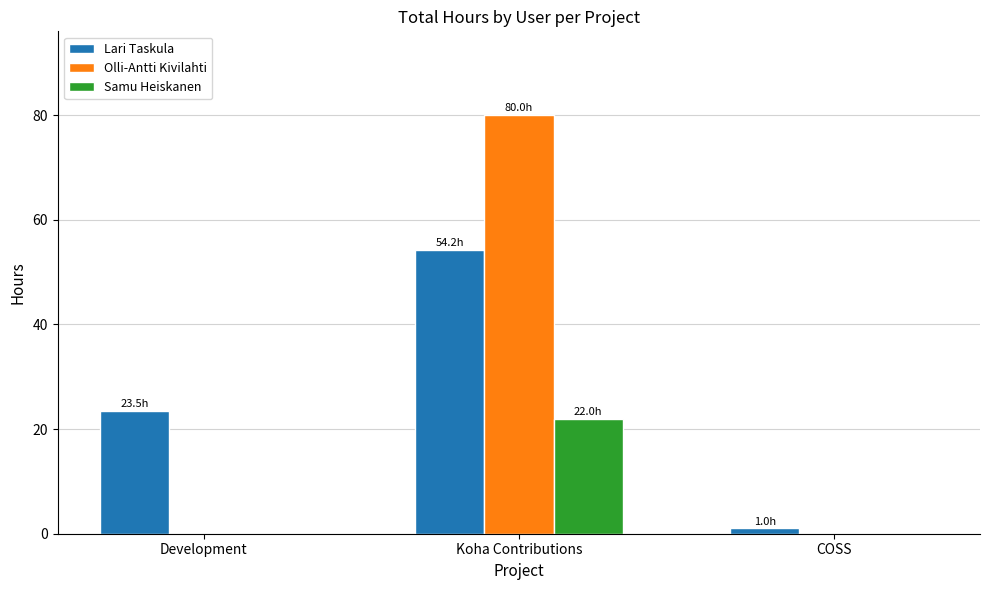

Is the value of Olli-Antti Kivilahti at Koha Contributions greater than the value of Samu Heiskanen at Development?

Yes